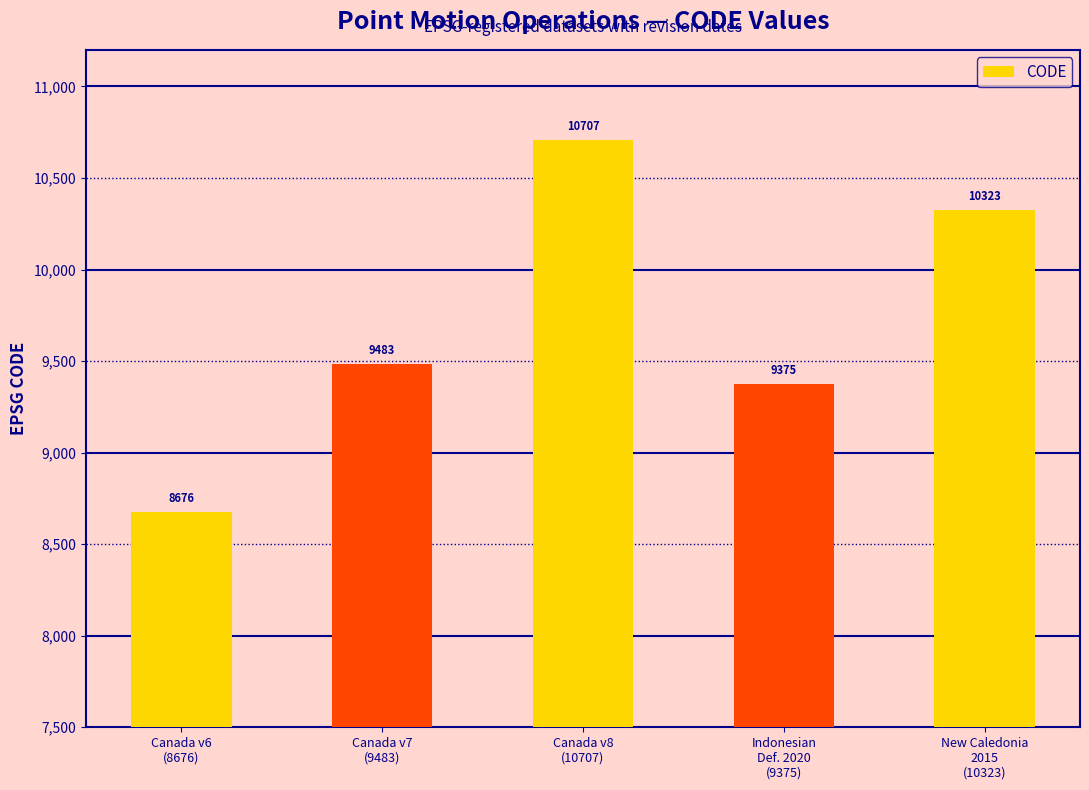

Reading left to right, list all the values displayed in this chart.

8676	9483	10707	9375	10323